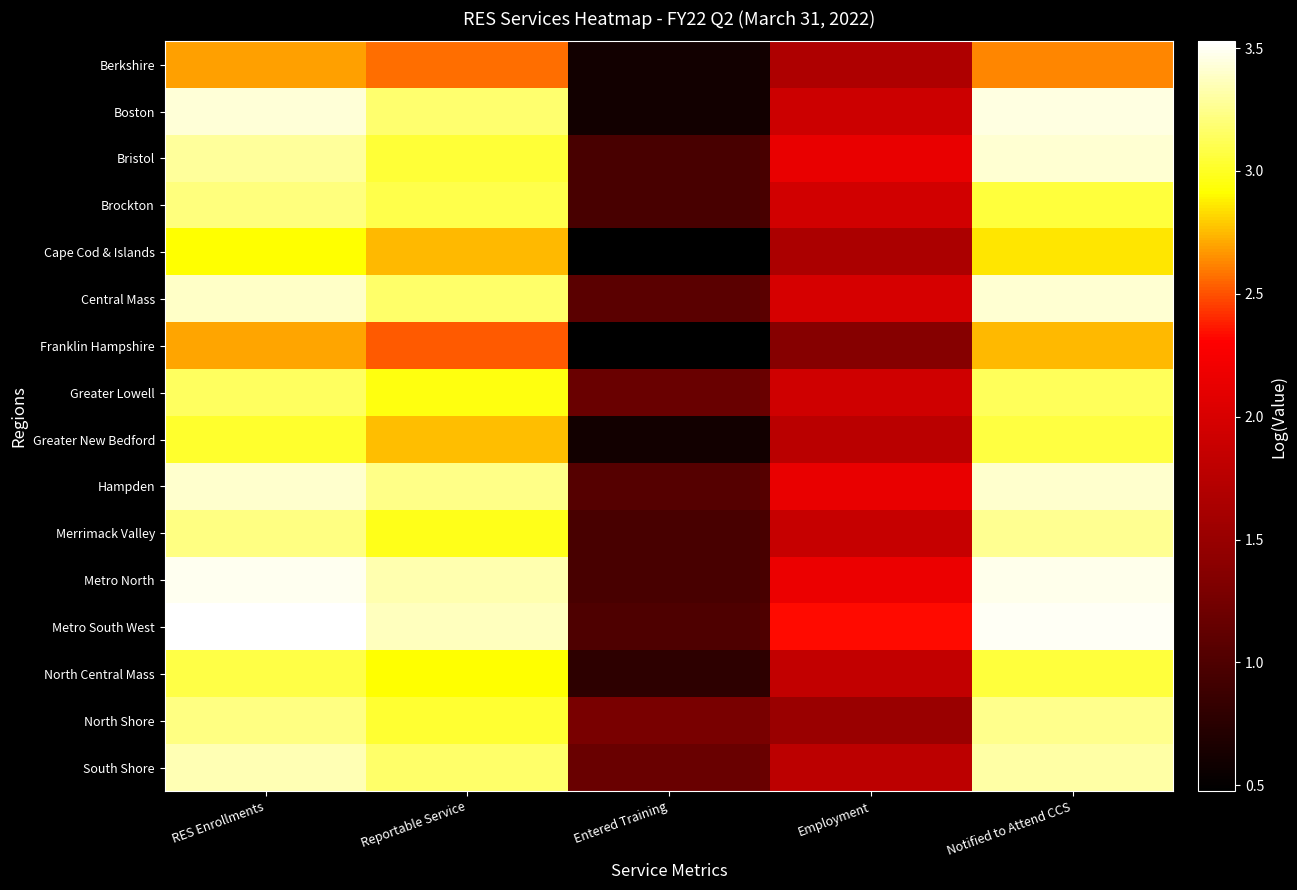

Rank the series by their maximum value, from lowest to highest.

Berkshire, Franklin Hampshire, Cape Cod & Islands, Greater New Bedford, North Central Mass, Greater Lowell, Brockton, North Shore, Merrimack Valley, South Shore, Hampden, Bristol, Central Mass, Boston, Metro North, Metro South West